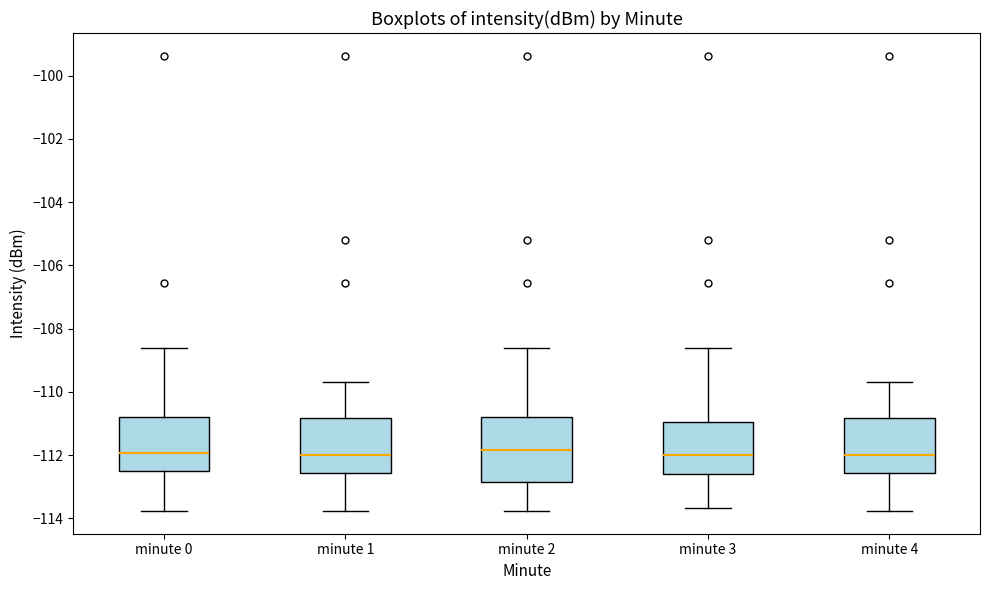

Reading left to right, transcribe this box plot: for each box, give where its median line is, the range the box spans, and where its two whiskers end, as read against the y-axis. The values are not printed on the chart, so give them approximately, as read against the axis.

minute 0: median -112.0, box -112.6 to -110.8, whiskers -113.8 to -108.6
minute 1: median -112.0, box -112.6 to -110.8, whiskers -113.8 to -109.6
minute 2: median -111.8, box -112.8 to -110.8, whiskers -113.8 to -108.6
minute 3: median -112.0, box -112.6 to -111.0, whiskers -113.6 to -108.6
minute 4: median -112.0, box -112.6 to -110.8, whiskers -113.8 to -109.6